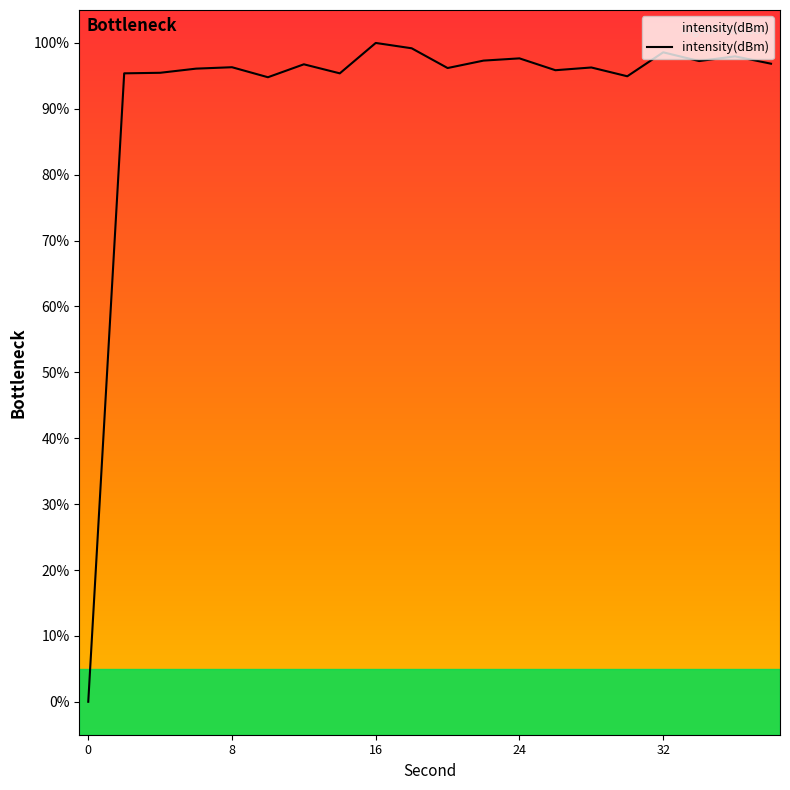

What is the maximum value shown in the chart?

100.0